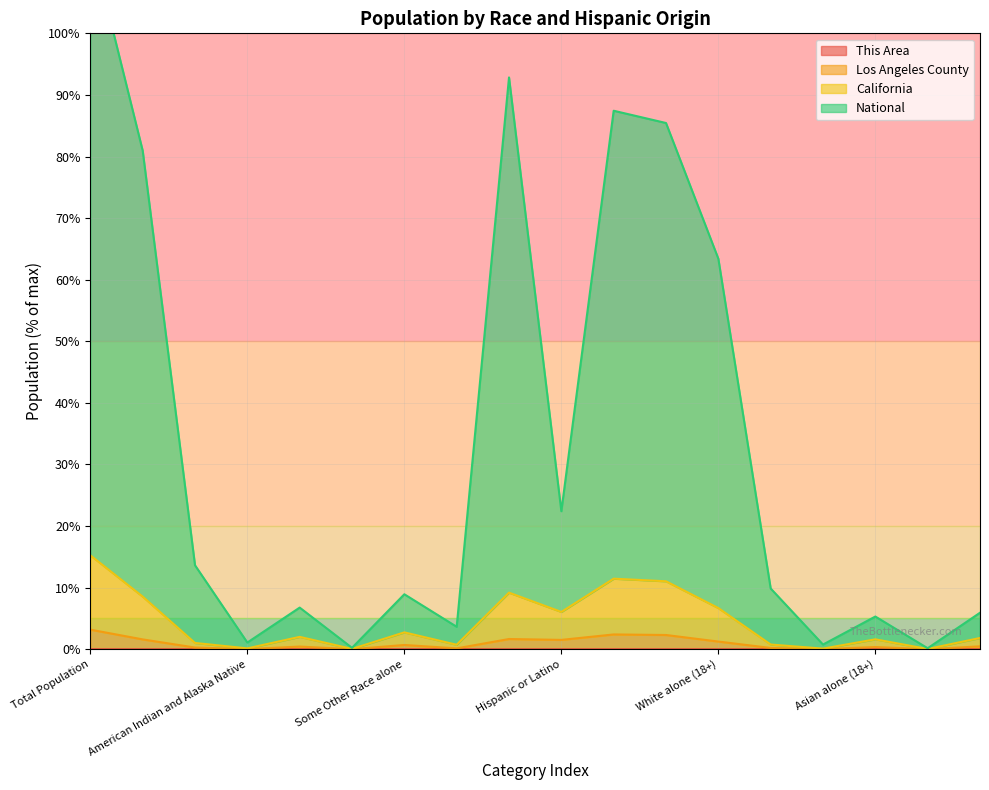

Which series has the widest spread of values?

National